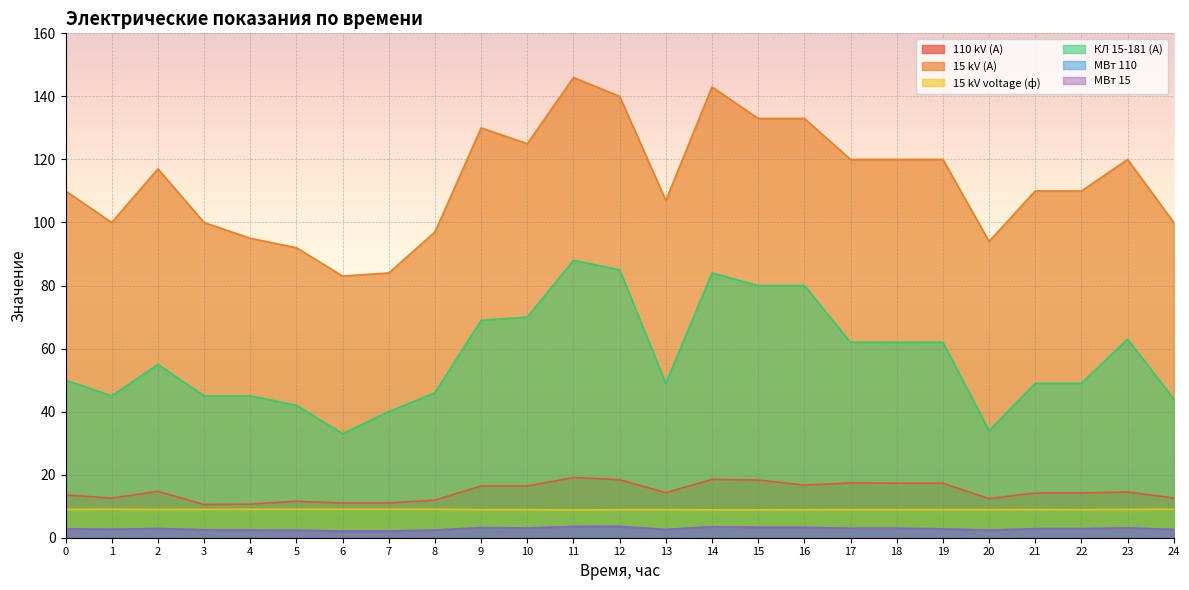

True or false: 15 kV (A) and 15 kV voltage (ф) intersect in this chart.

False